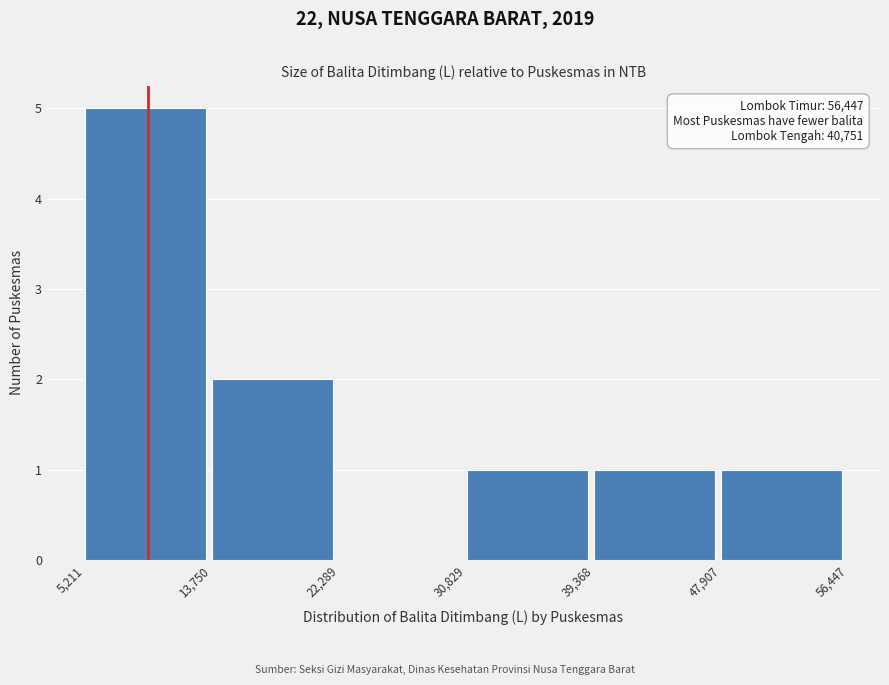

Which range on the x-axis has the tallest bar?

5,211 to 13,750